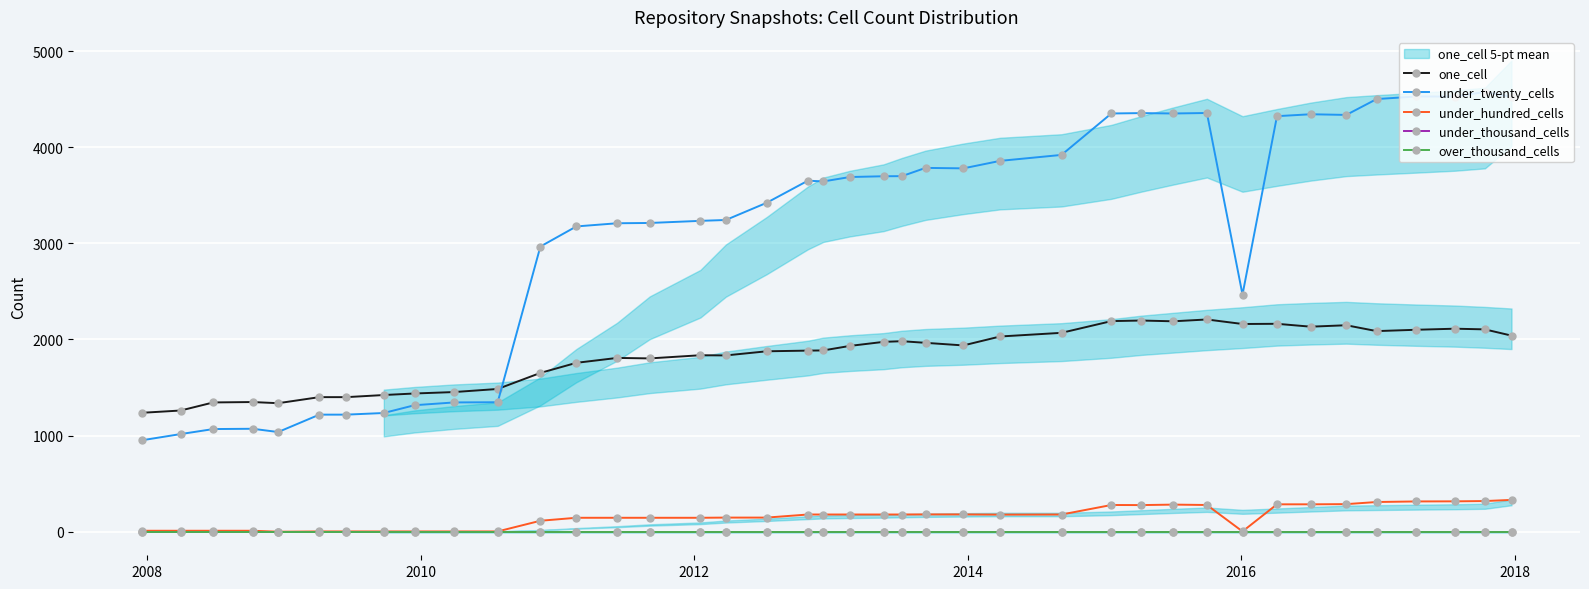

What is the sum of all under_hundred_cells values?

6223